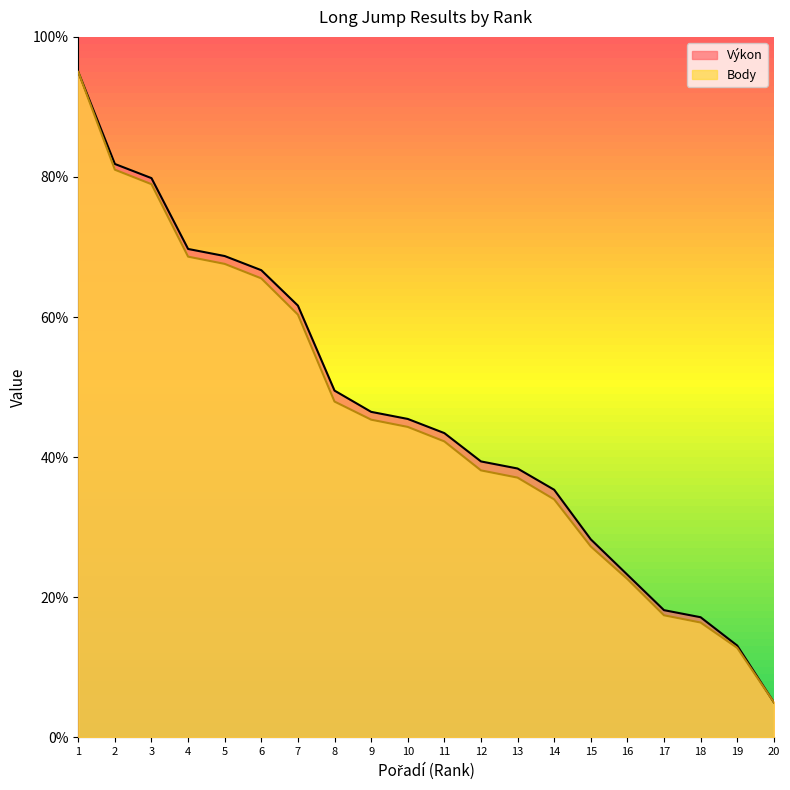

Which label corresponds to the smallest value in the chart?

20